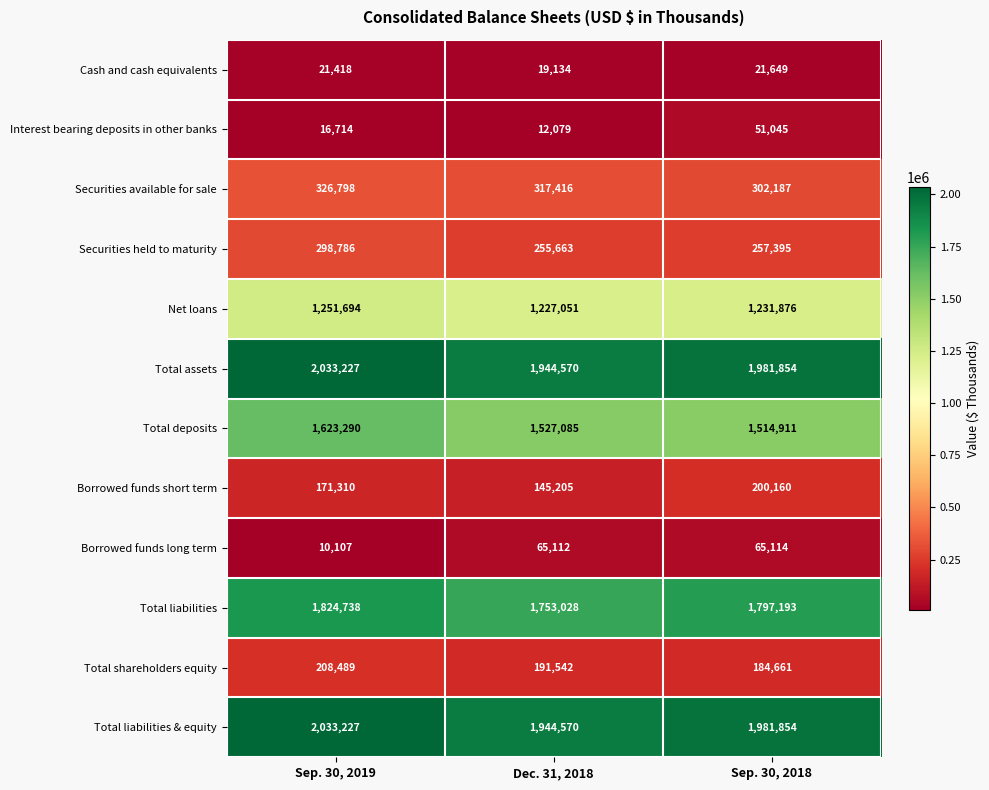

How many data points does each series have?

3